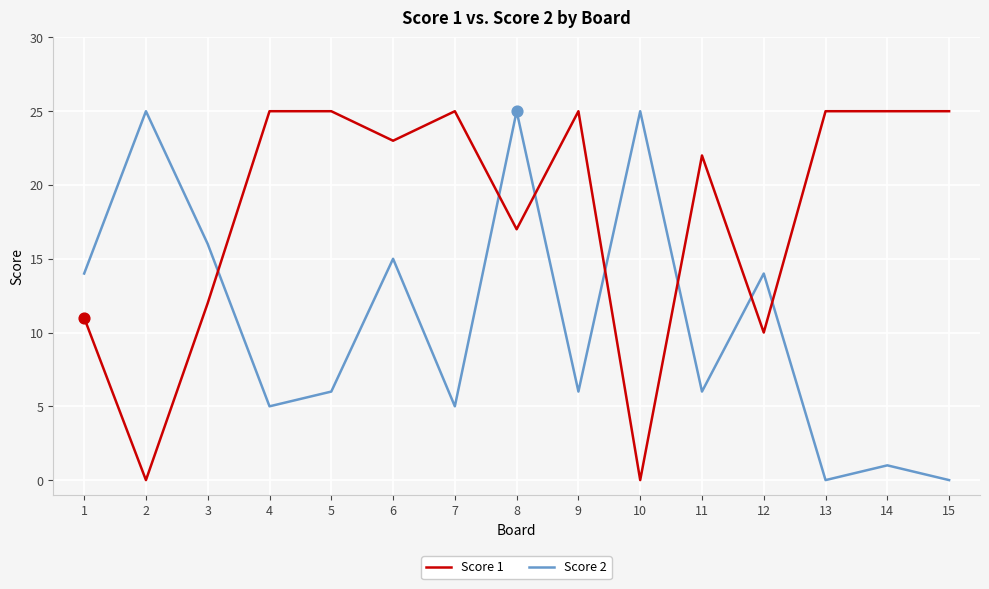

What are all the series names shown in the legend?

Score 1, Score 2